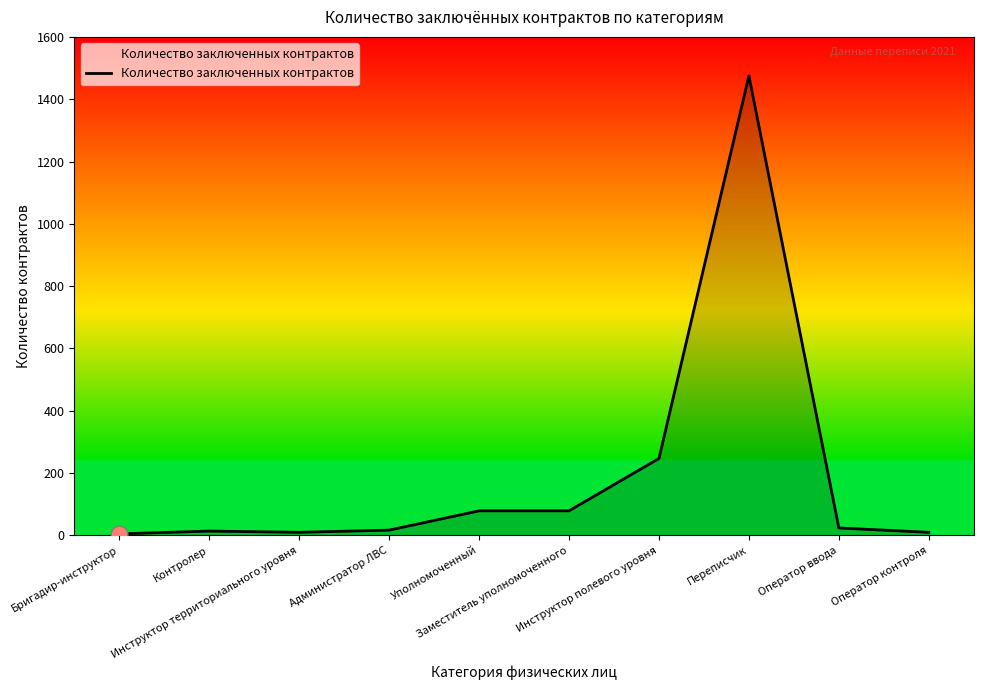

What is the greatest value displayed?

1475